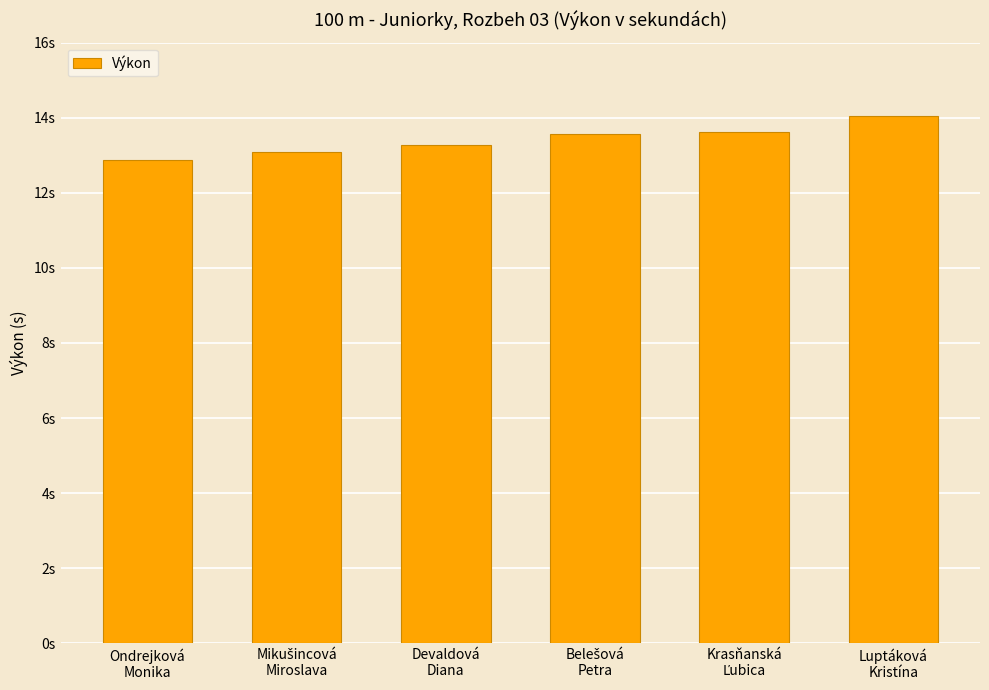

Rank the categories by value from lowest to highest.

Ondrejková
Monika, Mikušincová
Miroslava, Devaldová
Diana, Belešová
Petra, Krasňanská
Ľubica, Luptáková
Kristína